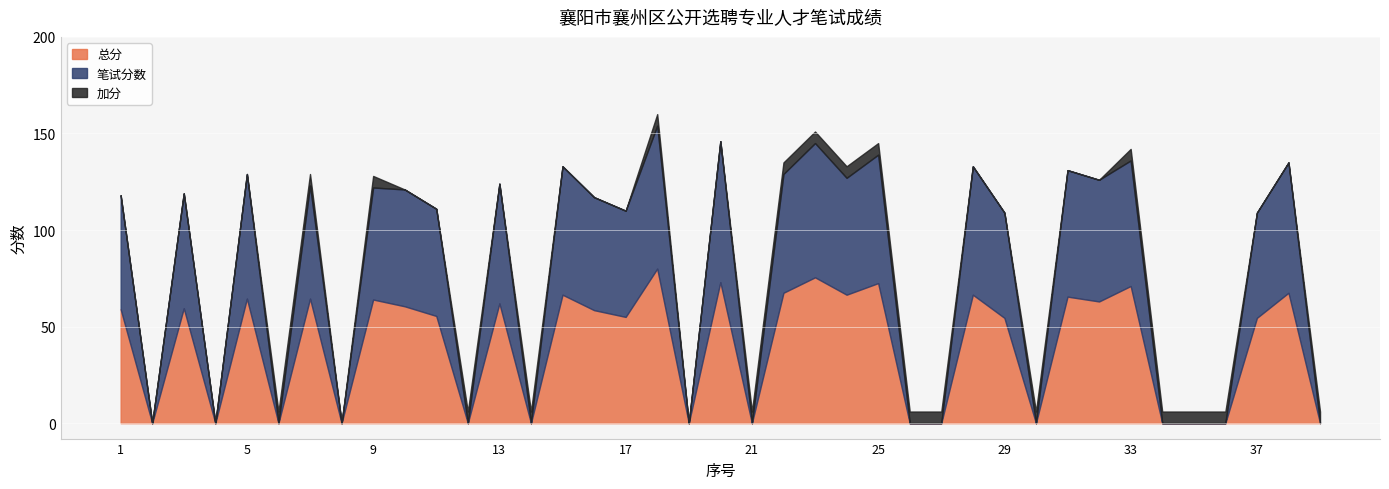

True or false: 加分 has a value of 8.5 at 34.

False